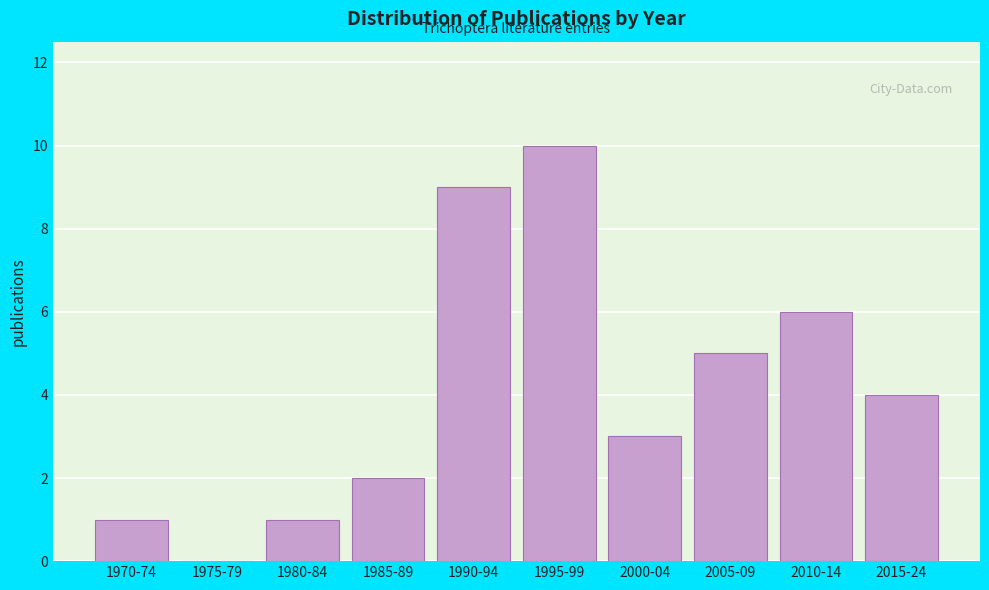

Reading right to left, transcribe all the data shown in this chart.

2015-24=4	2010-14=6	2005-09=5	2000-04=3	1995-99=10	1990-94=9	1985-89=2	1980-84=1	1975-79=0	1970-74=1